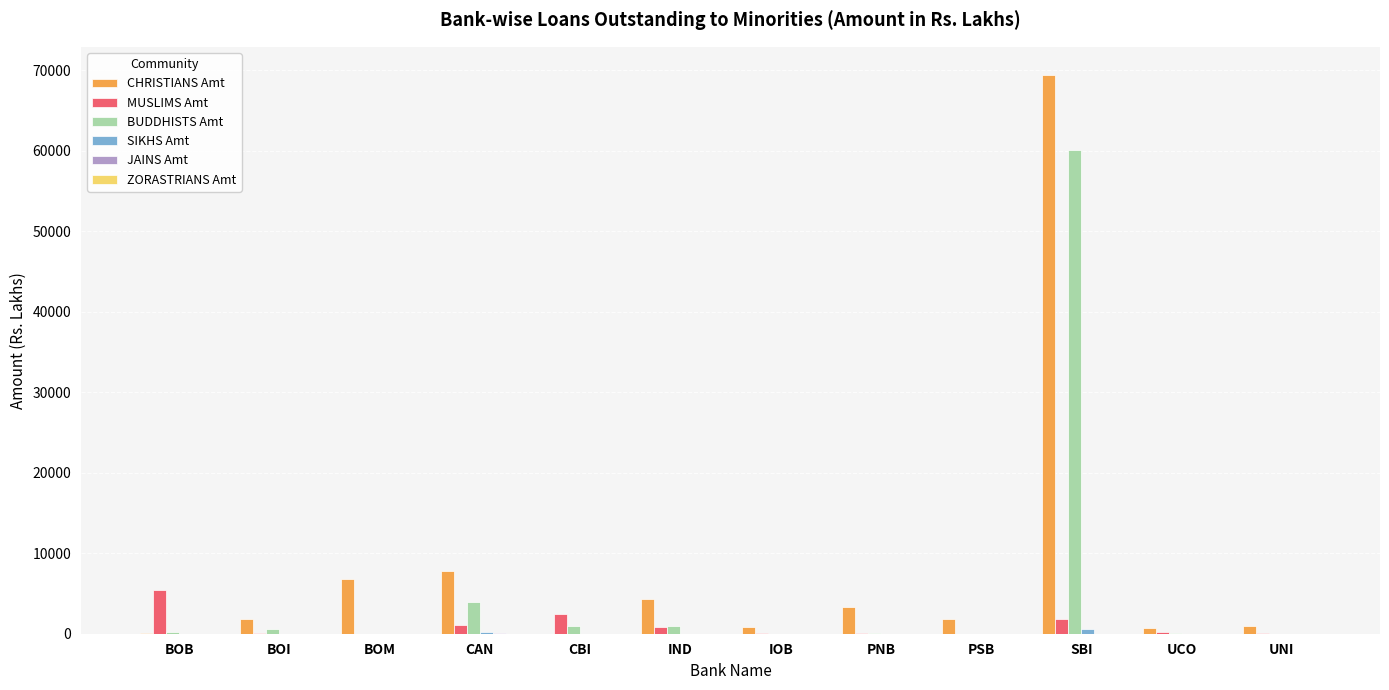

Which series has the largest total across all categories?

CHRISTIANS Amt